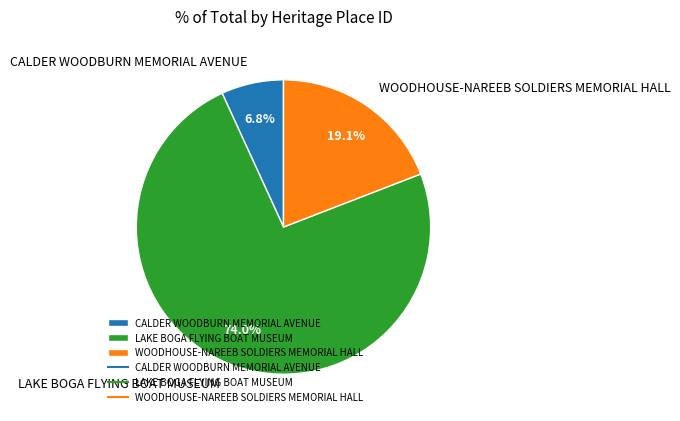

What is the ratio of the value at LAKE BOGA FLYING BOAT MUSEUM to the value at WOODHOUSE-NAREEB SOLDIERS MEMORIAL HALL?

3.9